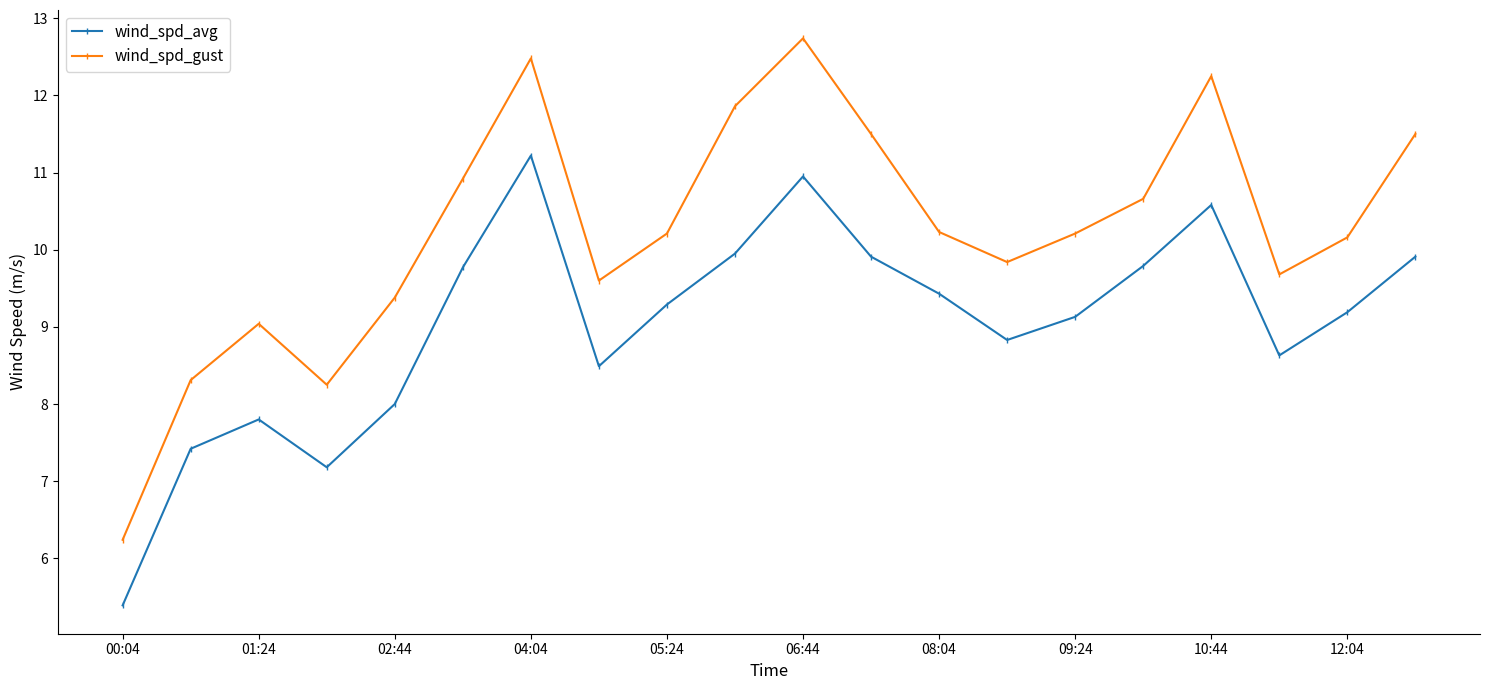

What is the difference between the maximum and minimum values in the wind_spd_gust series?

6.5